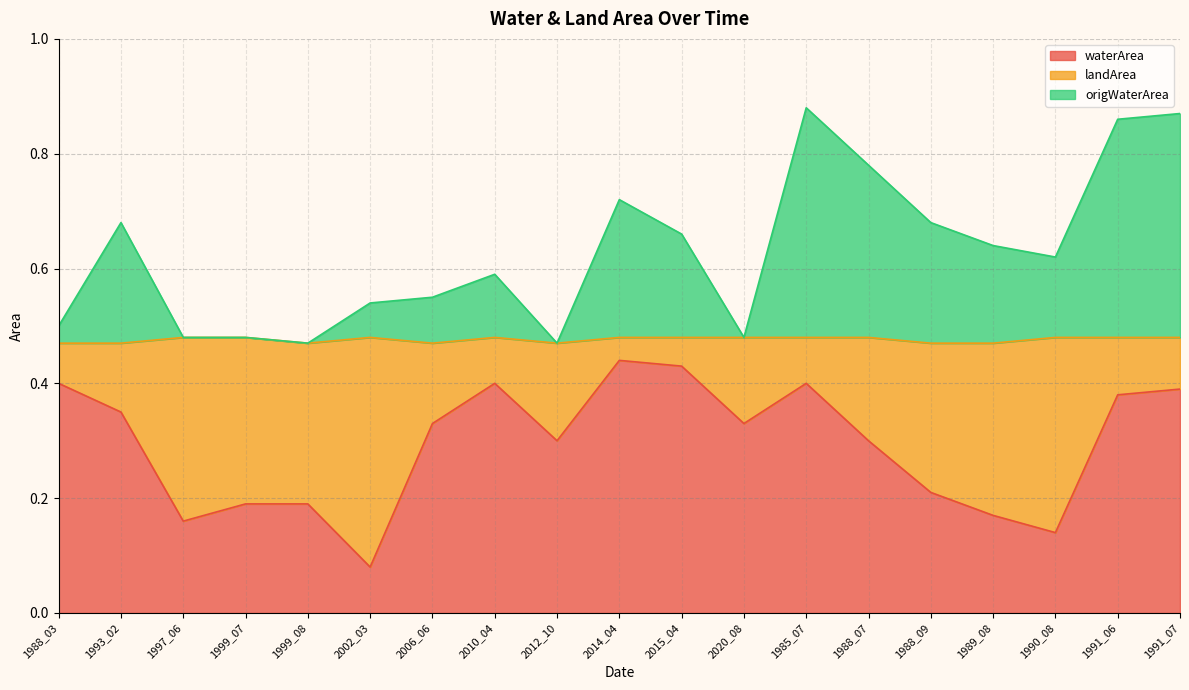

The origWaterArea series shows 0.2 at 2012_10. True or false?

False